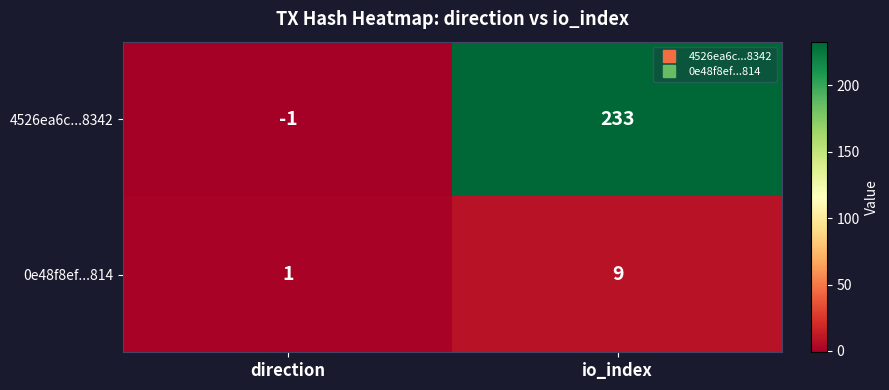

True or false: 4526ea6c...8342 has a value of 233 at io_index.

True